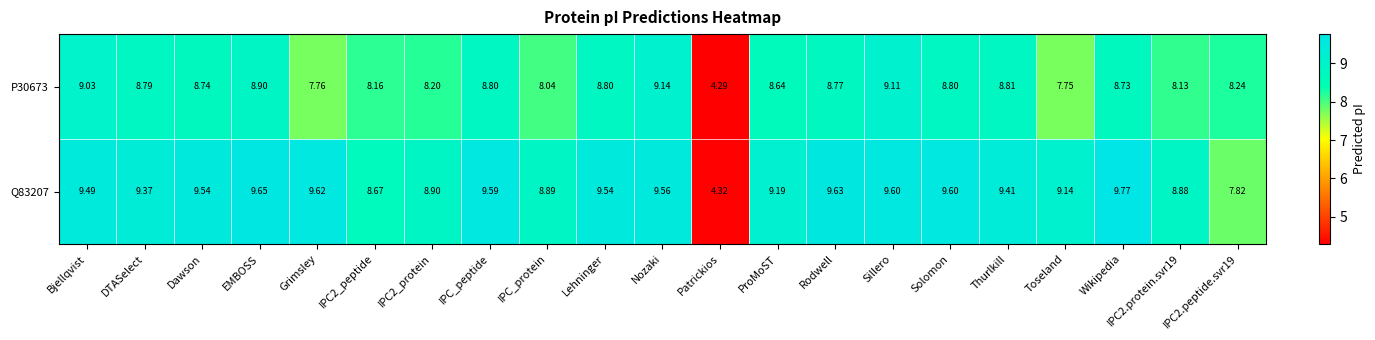

Which category has the lowest value across all series?

Patrickios